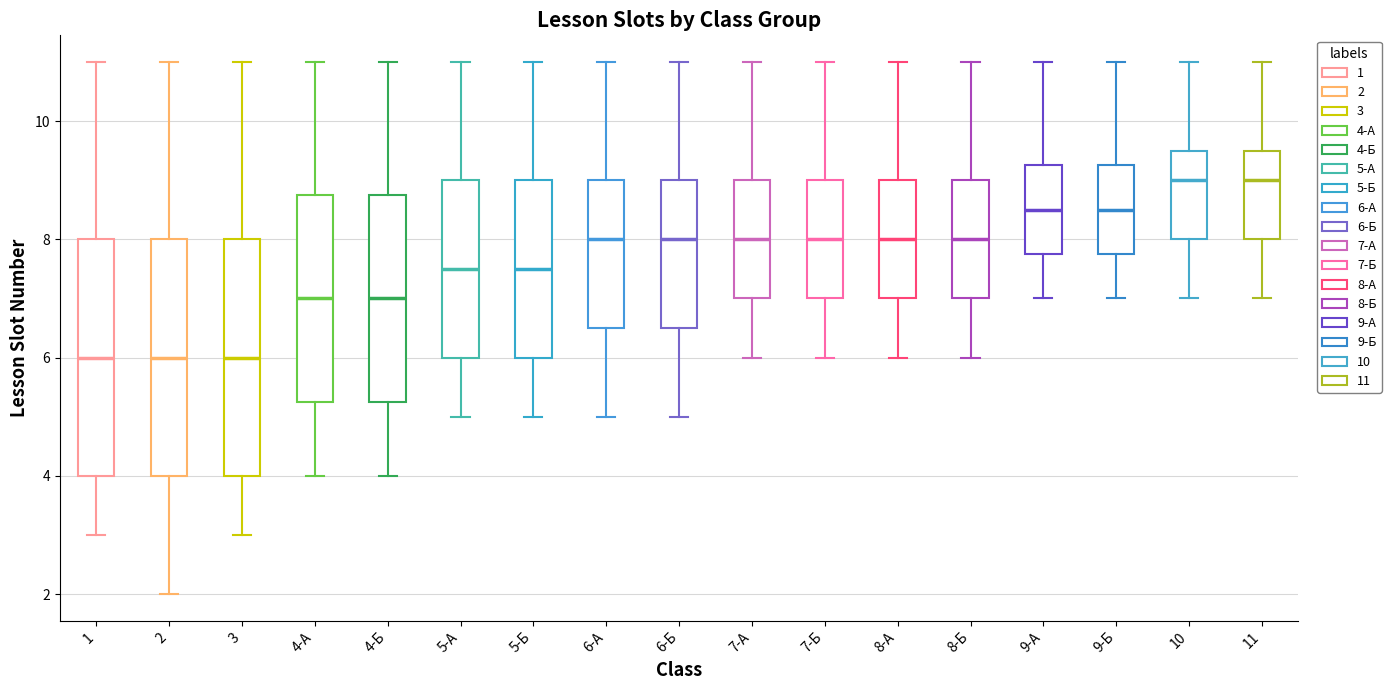

Reading left to right, transcribe this box plot: for each box, give where its median line is, the range the box spans, and where its two whiskers end, as read against the y-axis. The values are not printed on the chart, so give them approximately, as read against the axis.

1: median 6.0, box 4.0 to 8.0, whiskers 3.0 to 11.0
2: median 6.0, box 4.0 to 8.0, whiskers 2.0 to 11.0
3: median 6.0, box 4.0 to 8.0, whiskers 3.0 to 11.0
4-А: median 7.0, box 5.2 to 8.8, whiskers 4.0 to 11.0
4-Б: median 7.0, box 5.2 to 8.8, whiskers 4.0 to 11.0
5-А: median 7.6, box 6.0 to 9.0, whiskers 5.0 to 11.0
5-Б: median 7.6, box 6.0 to 9.0, whiskers 5.0 to 11.0
6-А: median 8.0, box 6.6 to 9.0, whiskers 5.0 to 11.0
6-Б: median 8.0, box 6.6 to 9.0, whiskers 5.0 to 11.0
7-А: median 8.0, box 7.0 to 9.0, whiskers 6.0 to 11.0
7-Б: median 8.0, box 7.0 to 9.0, whiskers 6.0 to 11.0
8-А: median 8.0, box 7.0 to 9.0, whiskers 6.0 to 11.0
8-Б: median 8.0, box 7.0 to 9.0, whiskers 6.0 to 11.0
9-А: median 8.6, box 7.8 to 9.2, whiskers 7.0 to 11.0
9-Б: median 8.6, box 7.8 to 9.2, whiskers 7.0 to 11.0
10: median 9.0, box 8.0 to 9.6, whiskers 7.0 to 11.0
11: median 9.0, box 8.0 to 9.6, whiskers 7.0 to 11.0